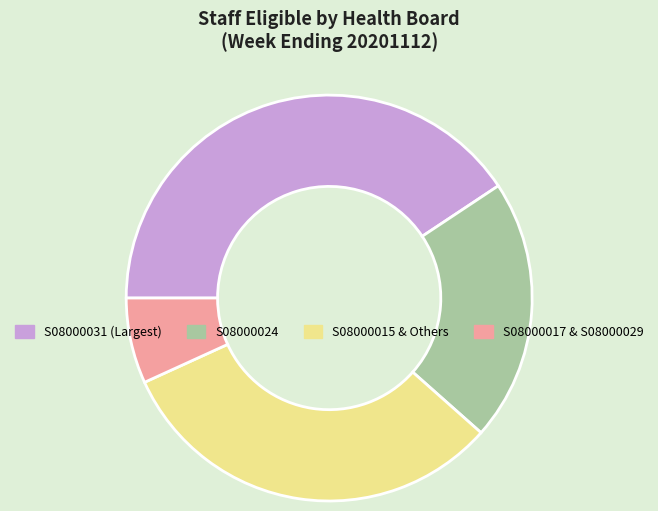

Does any single category account for the majority?

No